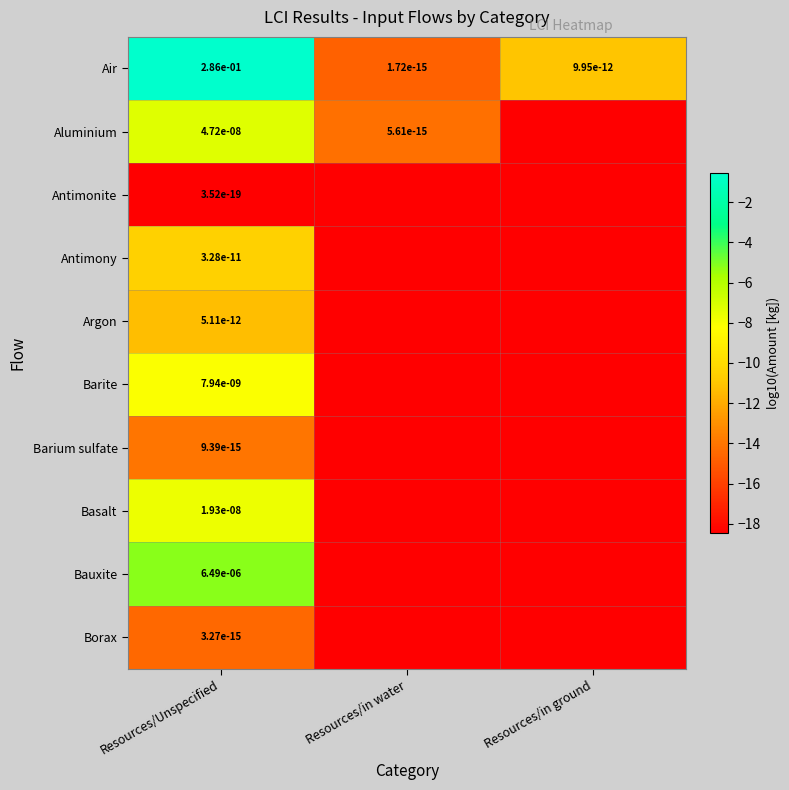

What is the average value of the Air series?

-8.8